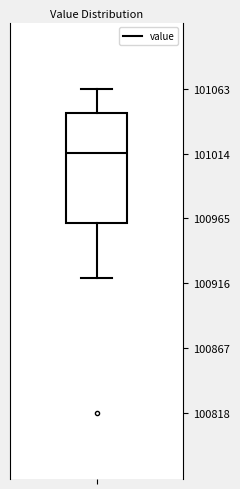

Transcribe this box plot: give where the median line is, the range the box spans, and where the two whiskers end, as read against the y-axis. The values are not printed on the chart, so give them approximately, as read against the axis.

median 101015, box 100960 to 101045, whiskers 100920 to 101065